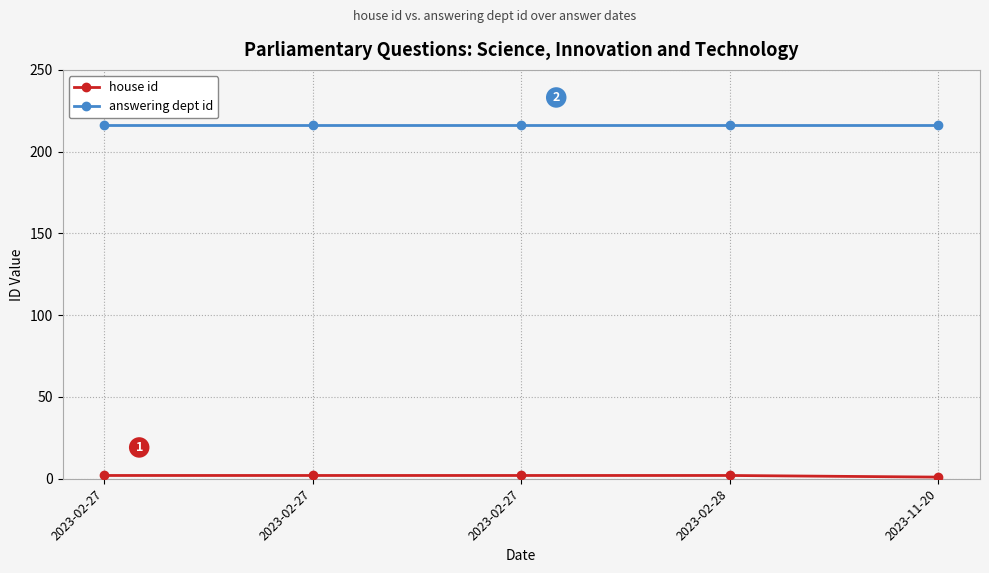

How many lines are shown in the chart?

2